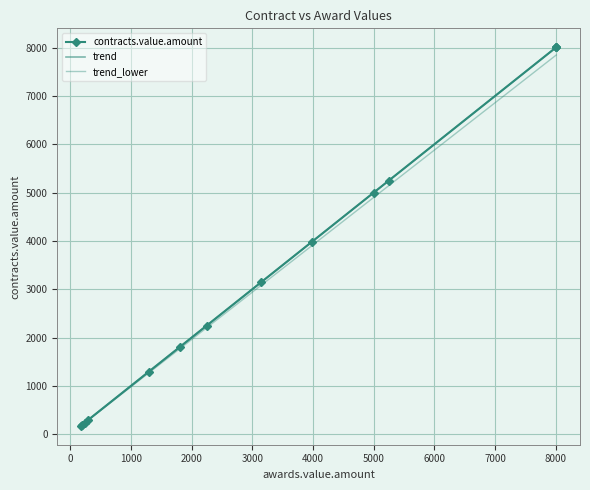

Is it true that the value at 11 is 240.0?

True